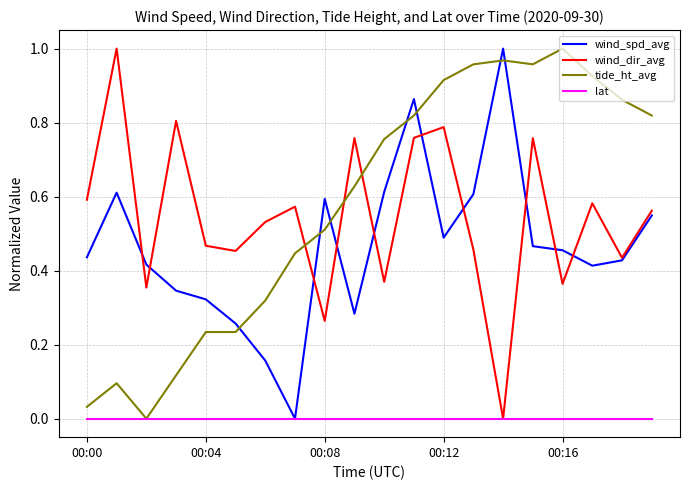

After their last crossing, which series has the higher values: tide_ht_avg or wind_spd_avg?

tide_ht_avg